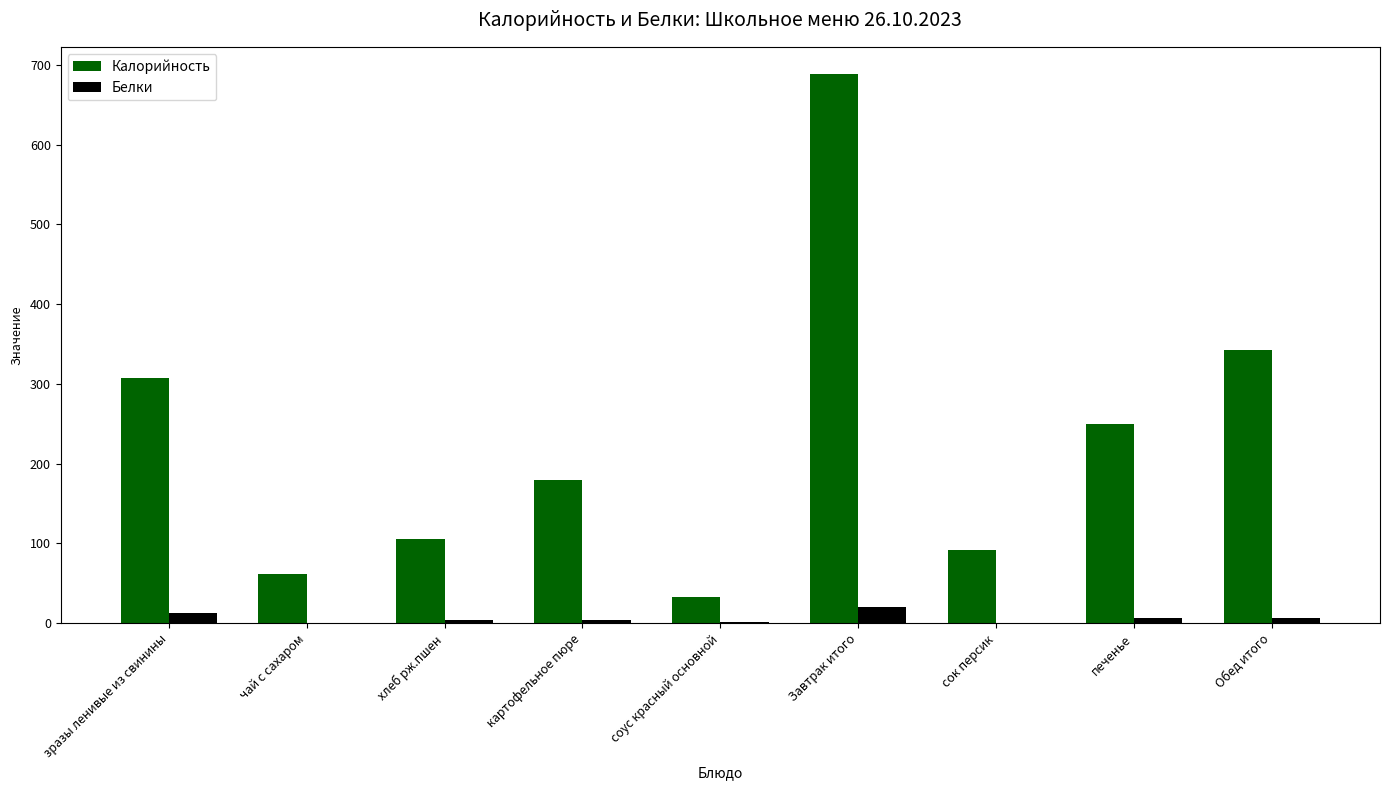

Which series has the largest total across all categories?

Калорийность